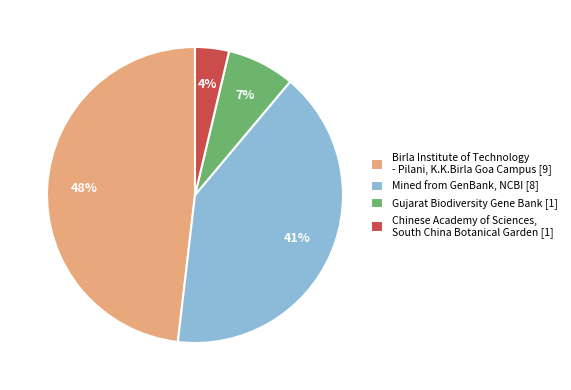

What is the largest slice in the pie chart?

Birla Institute of Technology - Pilani, K.K.Birla Goa Campus [9]